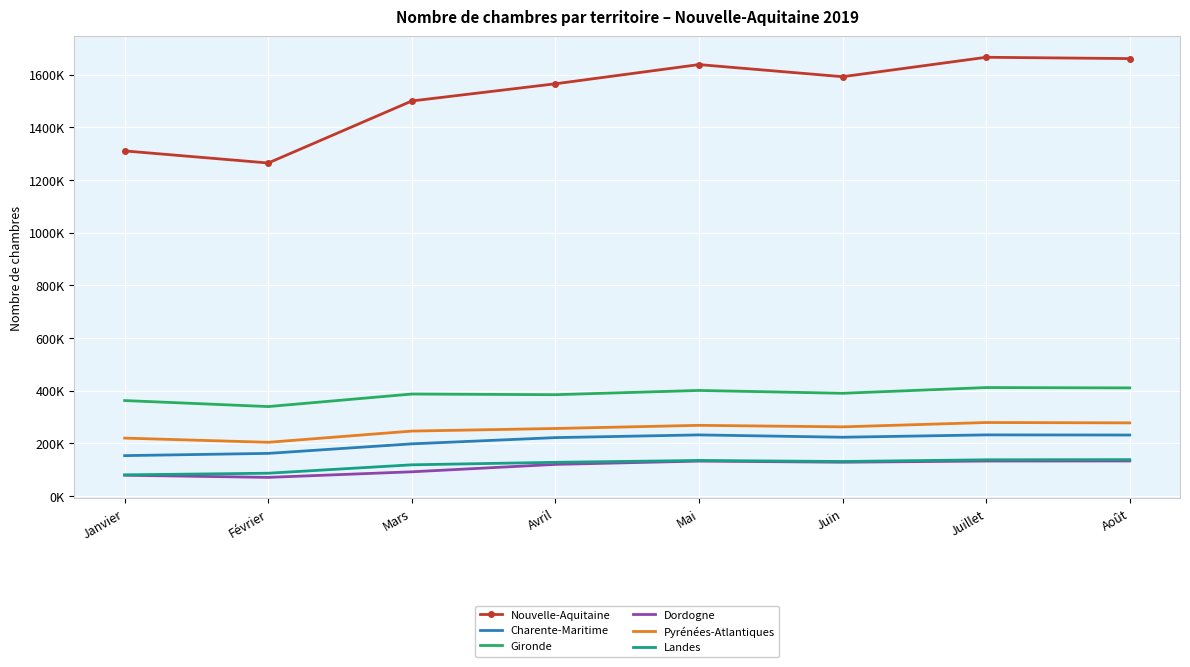

What is the difference between the highest and lowest values at Février?

1194236